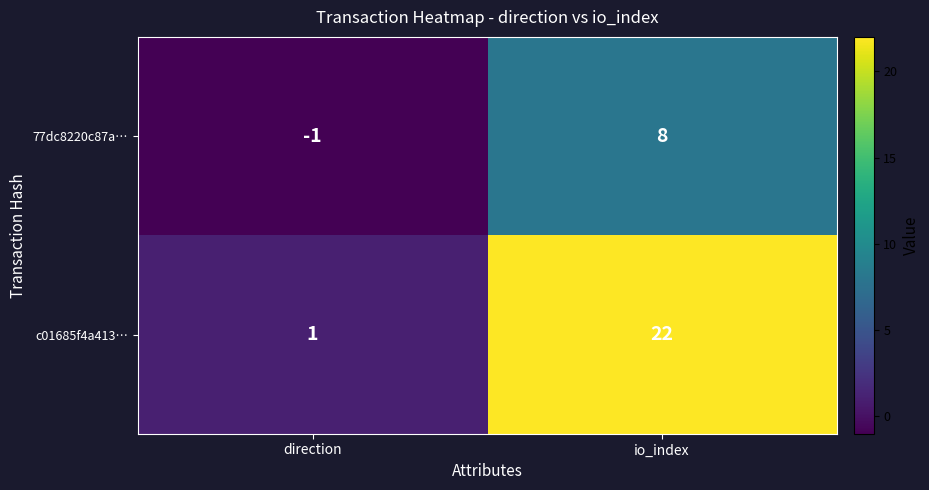

What is the total value across all series at io_index?

30